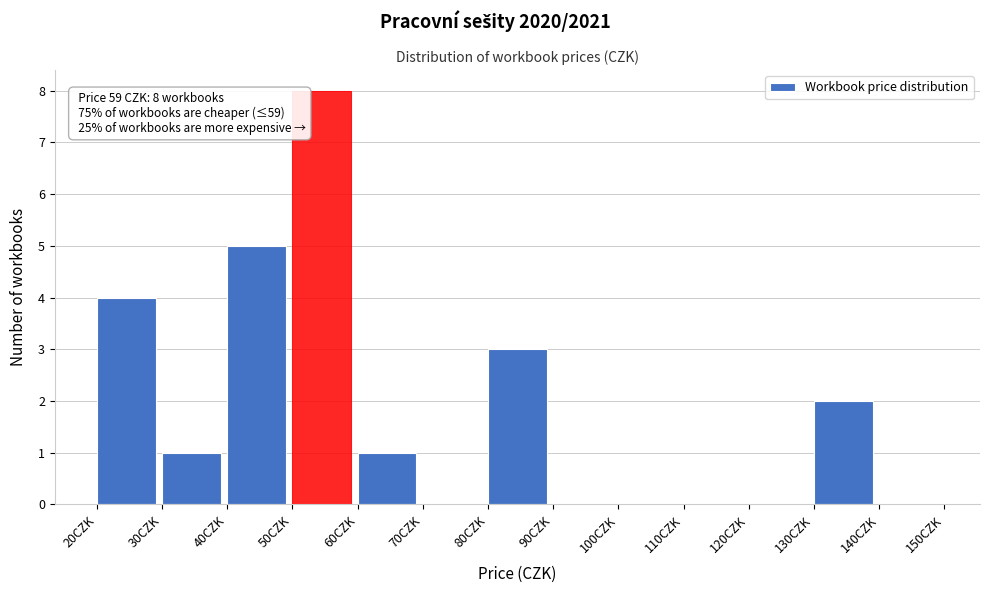

Which range on the x-axis has the tallest bar?

50 to 60